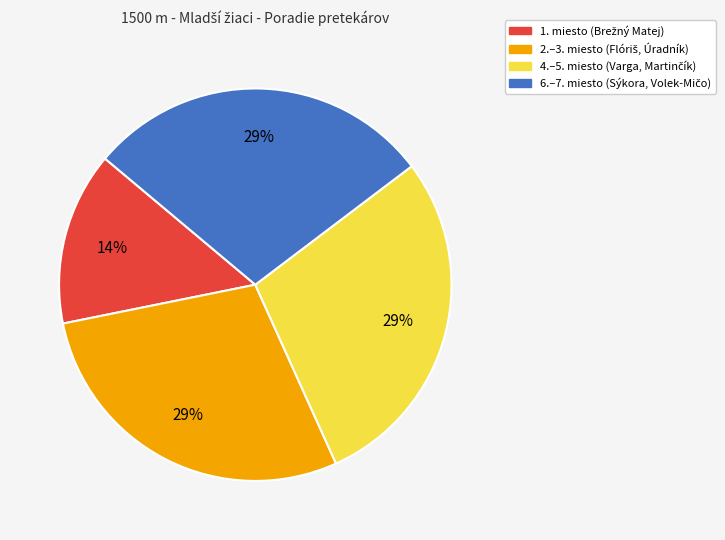

Is there a majority slice in this chart?

No